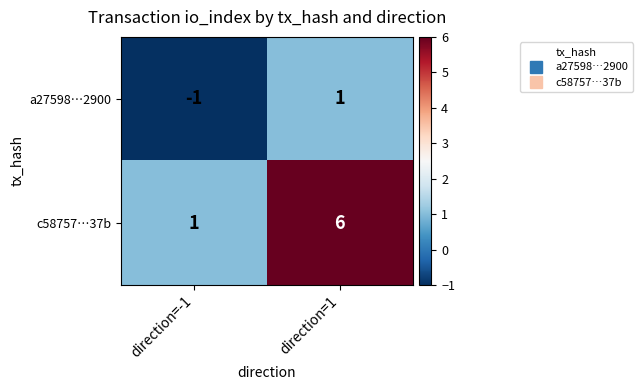

Count the number of categories in the chart.

2